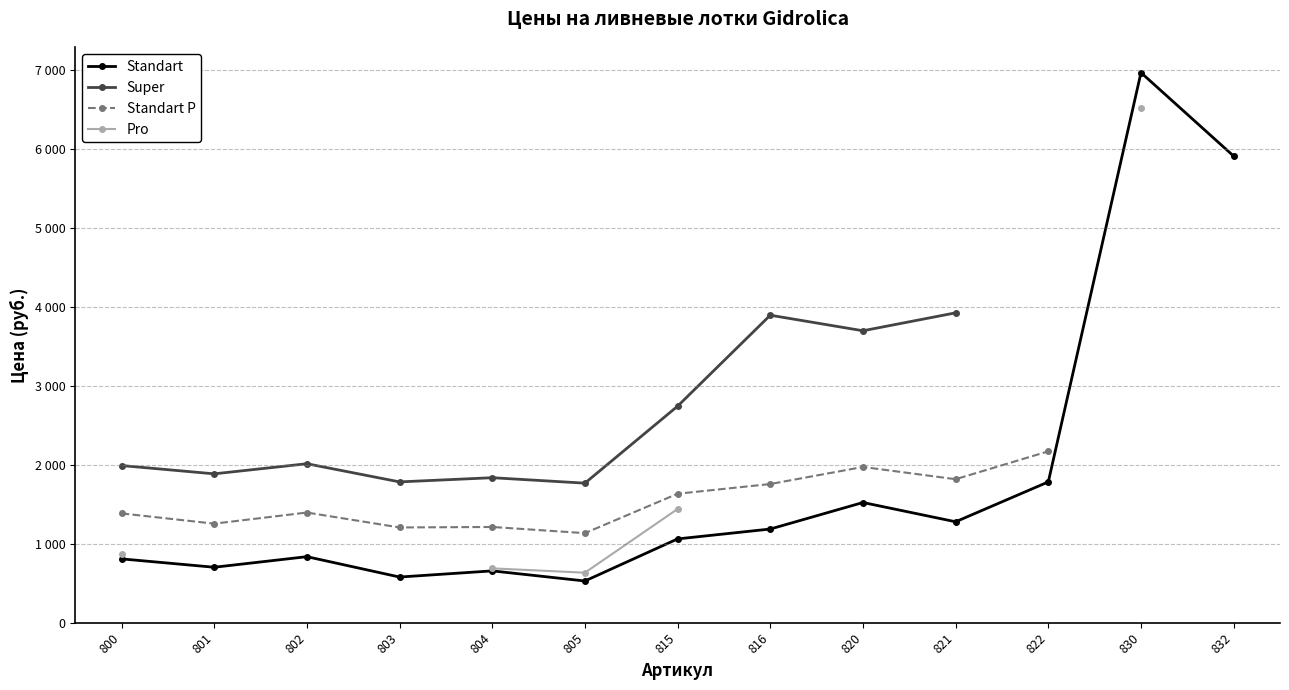

The value of Standart P at 815 is 1633.0. True or false?

True